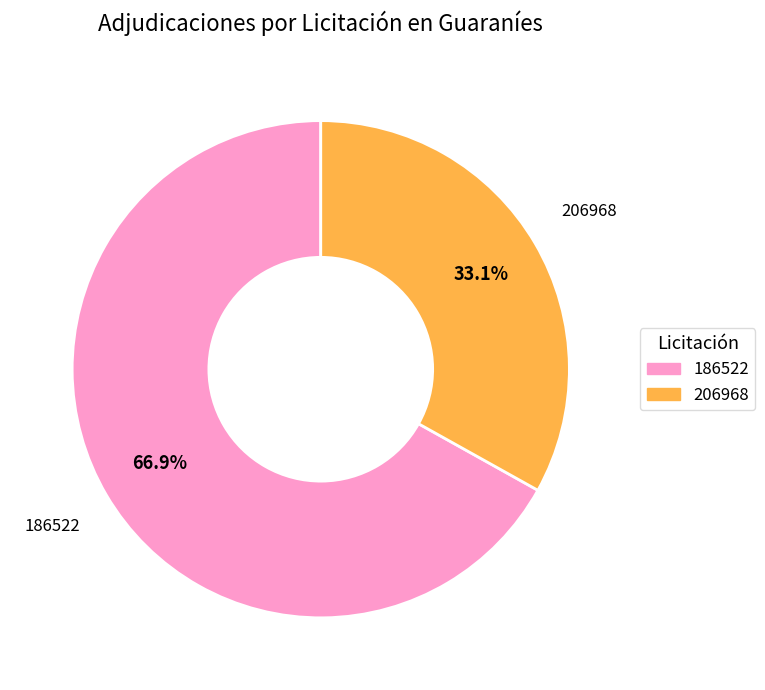

Does any single category account for the majority?

Yes